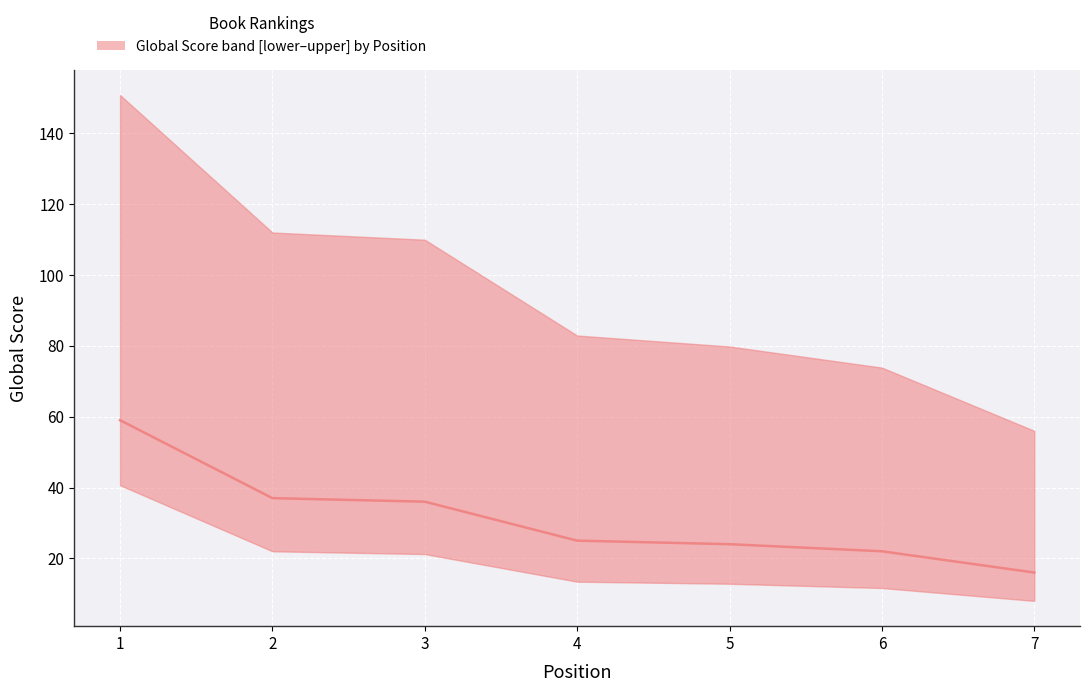

Which label corresponds to the largest value in the chart?

1